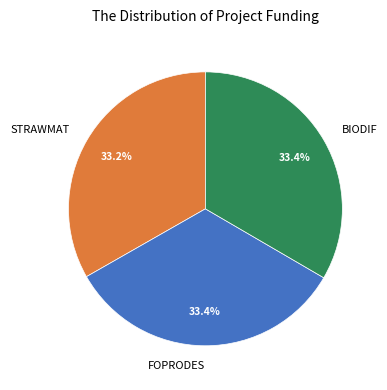

The STRAWMAT slice represents 33% of the pie. True or false?

True